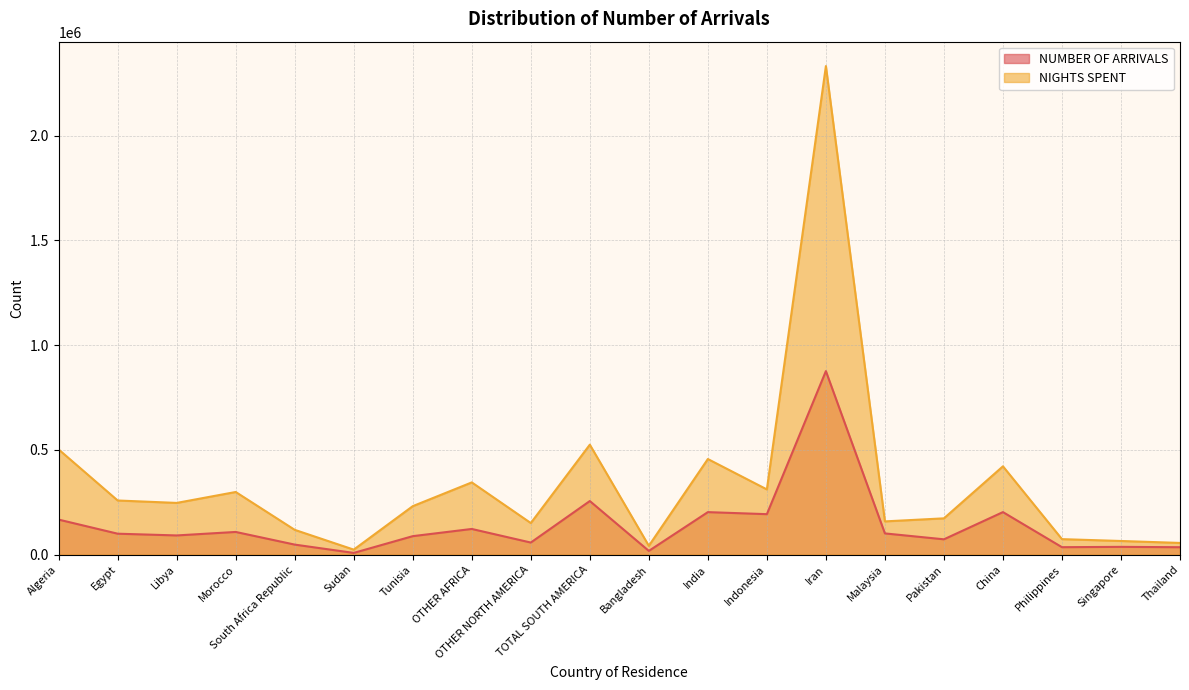

True or false: NUMBER OF ARRIVALS and NIGHTS SPENT cross at least once.

False